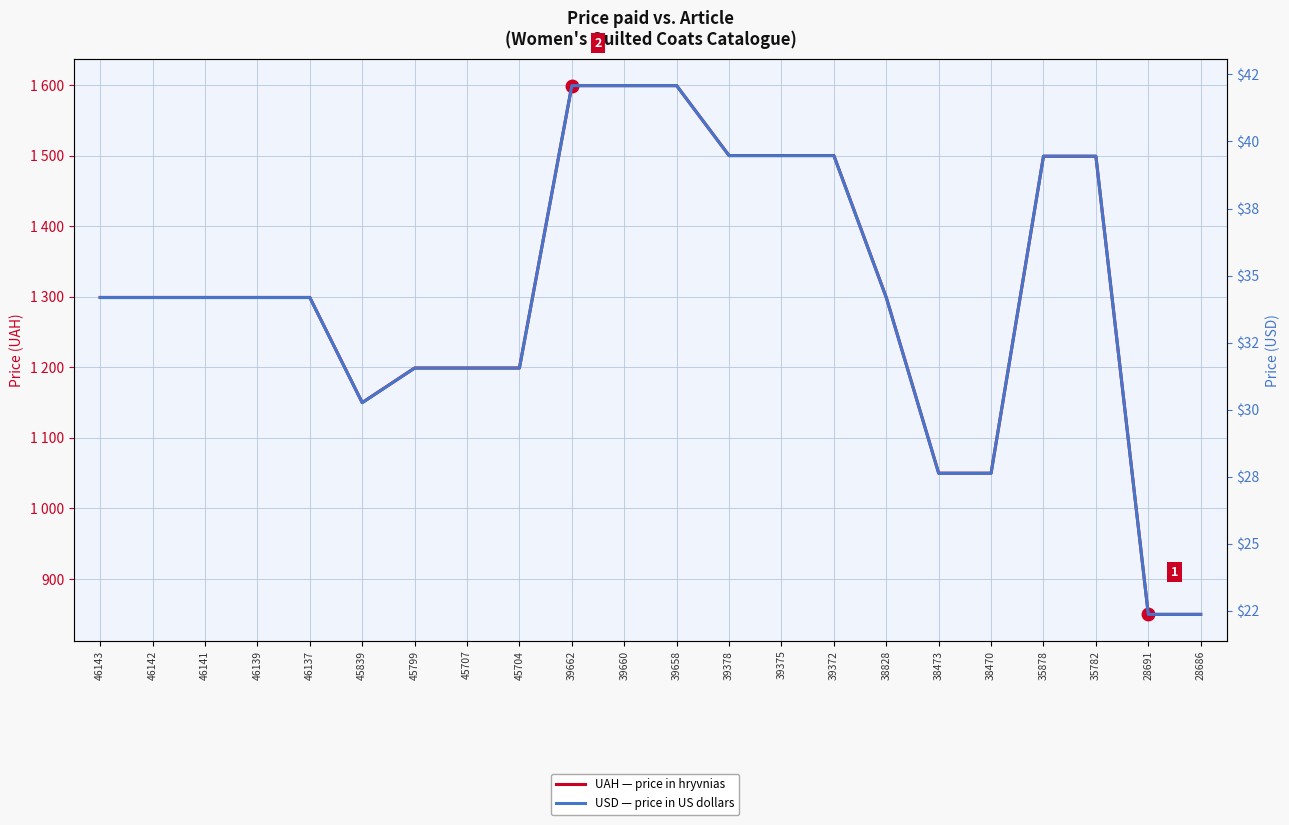

What is the maximum value for USD (price)?

42.1